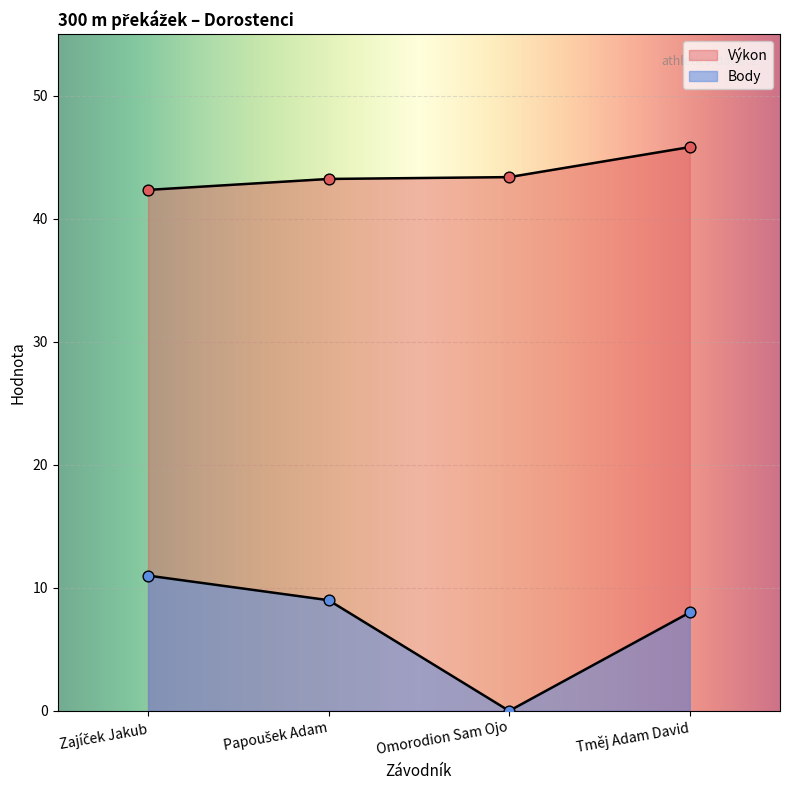

Which series has the largest Y range (max minus min)?

Body